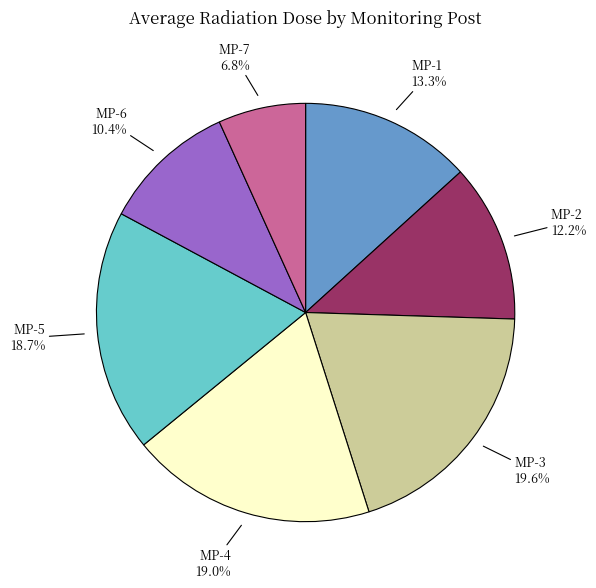

Does MP-1 represent more than half of the total?

No